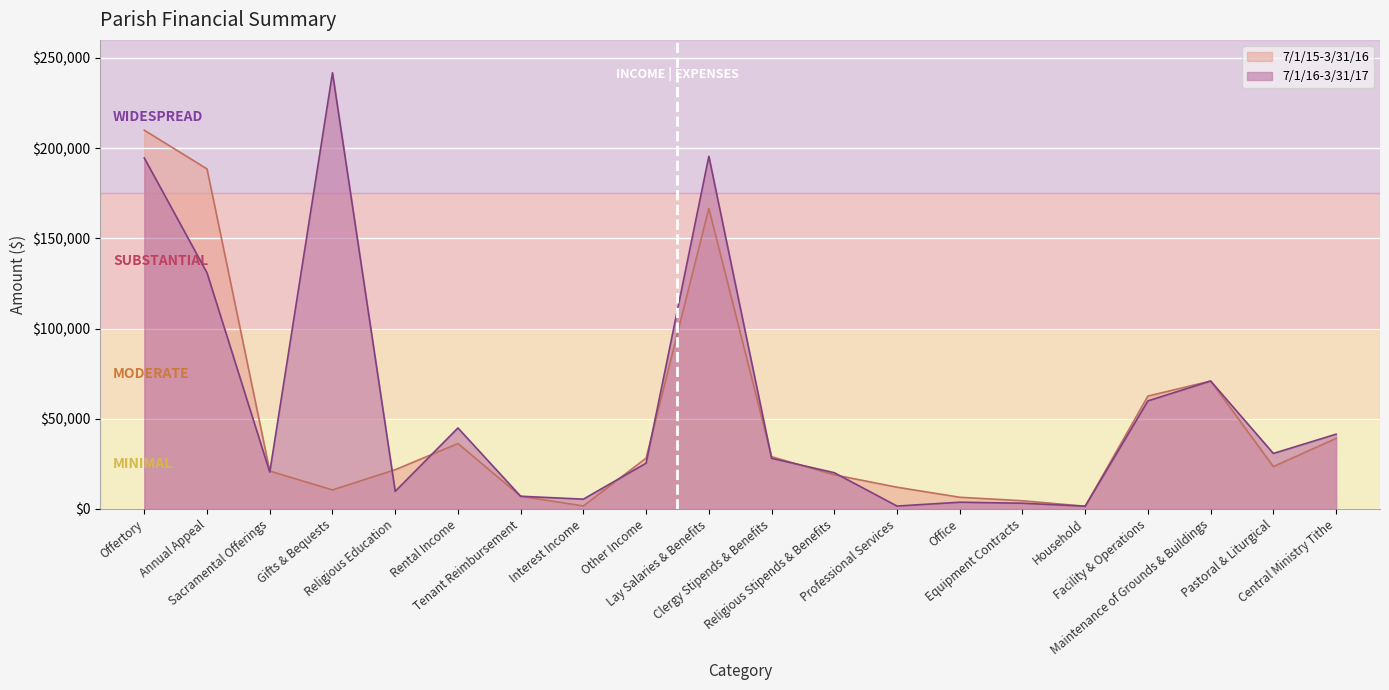

Where is 7/1/16-3/31/17 nearest to the value 121631?

Annual Appeal